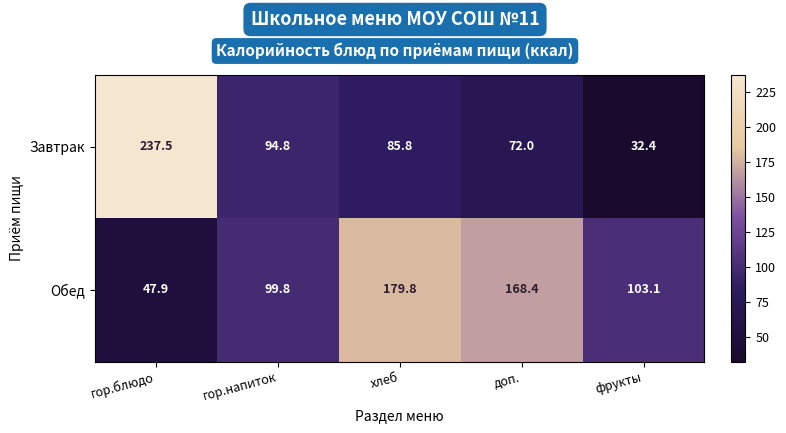

What is the difference between the Обед values at гор.блюдо and фрукты?

55.2